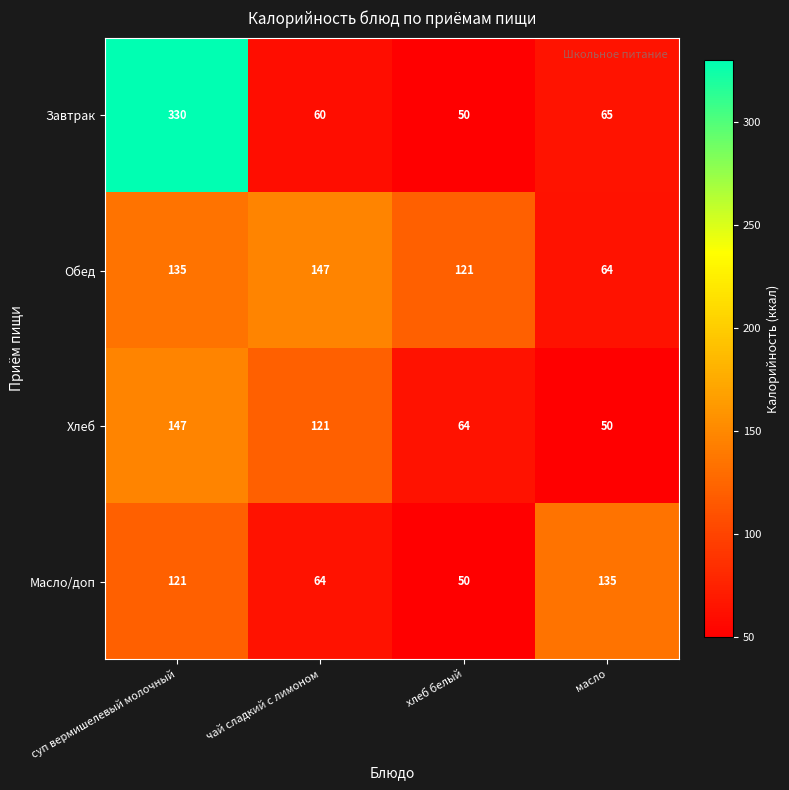

What is the average value of the Завтрак series?

126